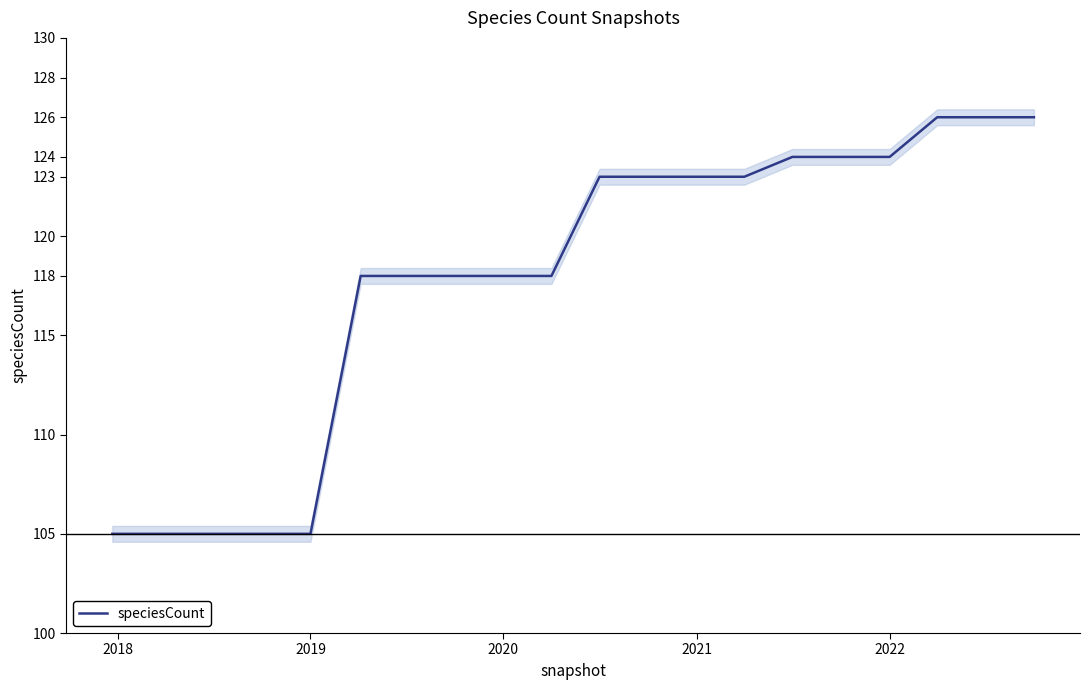

True or false: speciesCount has a value of 27 at 2022.

False